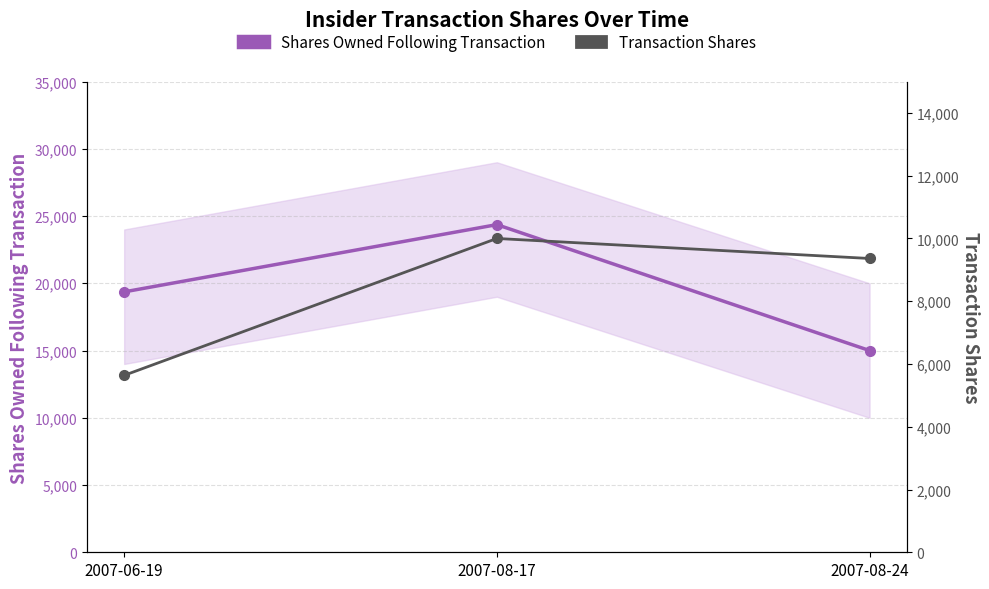

Reading left to right, list all the values displayed in this chart.

Shares Owned Following Transaction: 19362	24362	15000
Transaction Shares: 5638	10000	9362